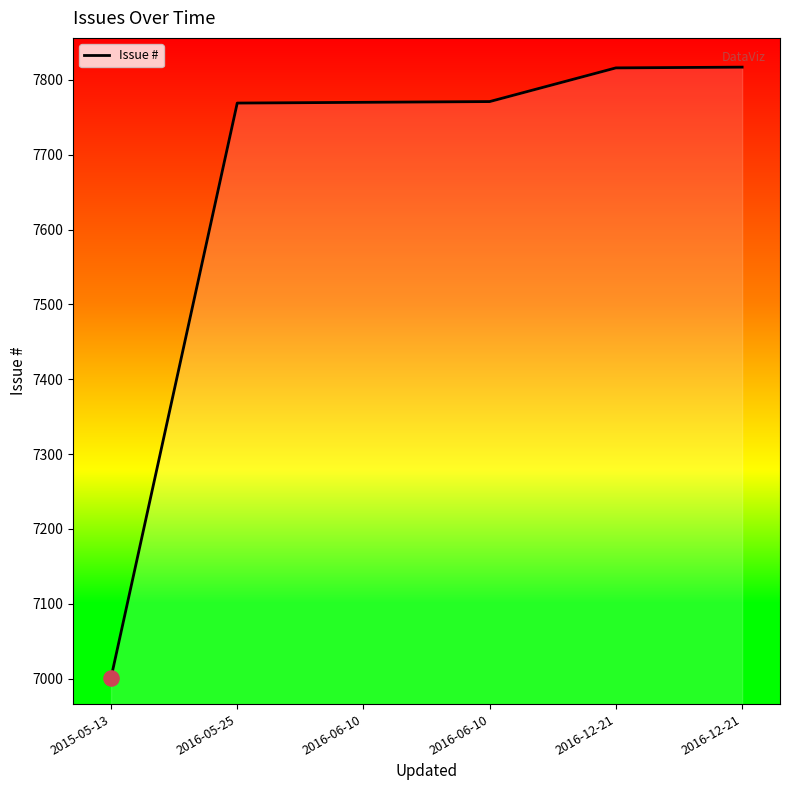

How many lines are shown in the chart?

1